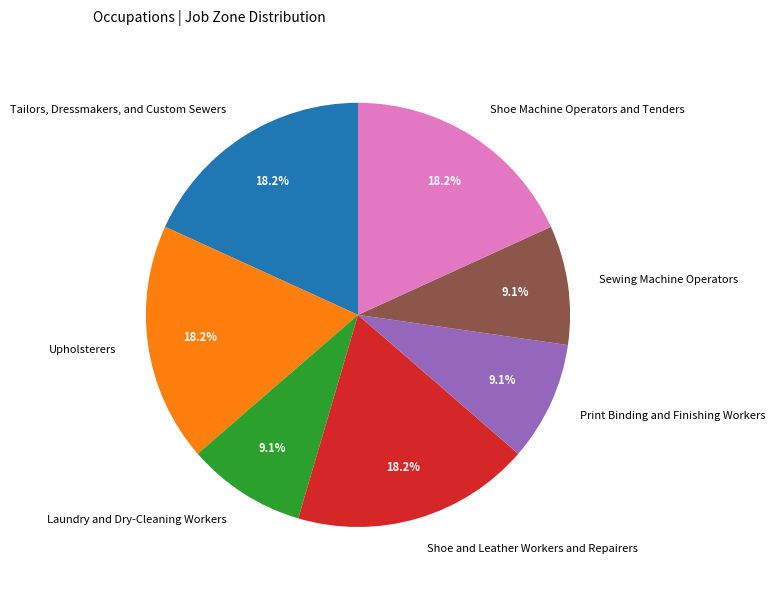

What percentage is NOT represented by Upholsterers?

81.8%